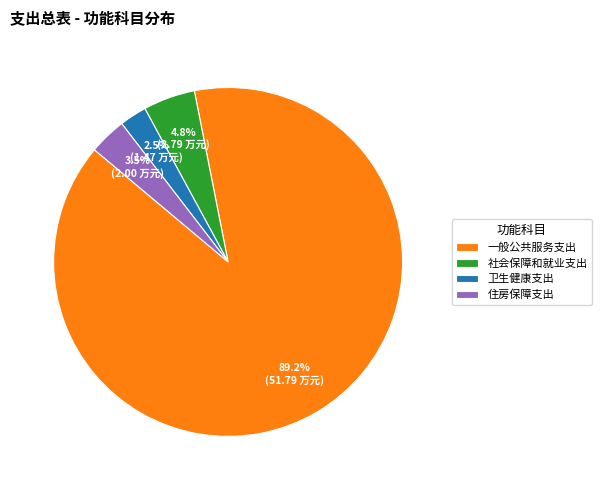

Between 一般公共服务支出 and 卫生健康支出, which is larger?

一般公共服务支出